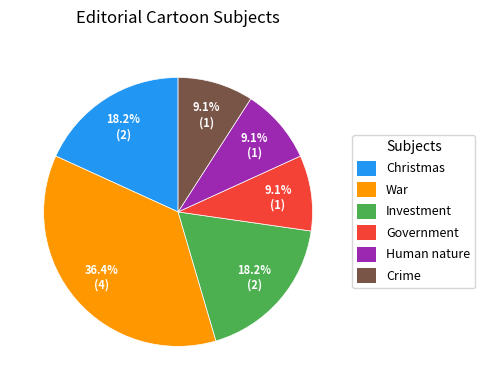

Count the number of slices in the pie.

6